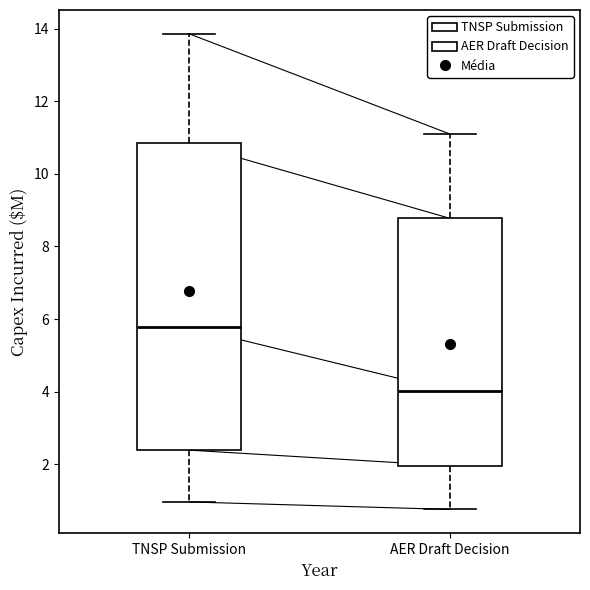

Reading left to right, transcribe this box plot: for each box, give where its median line is, the range the box spans, and where its two whiskers end, as read against the y-axis. The values are not printed on the chart, so give them approximately, as read against the axis.

TNSP Submission: median 5.8, box 2.4 to 10.8, whiskers 1.0 to 13.8
AER Draft Decision: median 4.0, box 2.0 to 8.8, whiskers 0.8 to 11.0